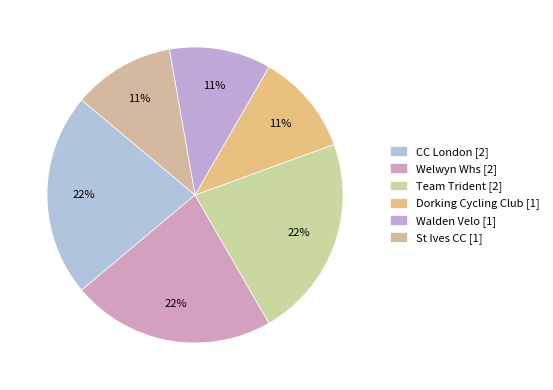

Rank the categories by value from lowest to highest.

Dorking Cycling Club, Walden Velo, St Ives CC, CC London, Welwyn Whs, Team Trident